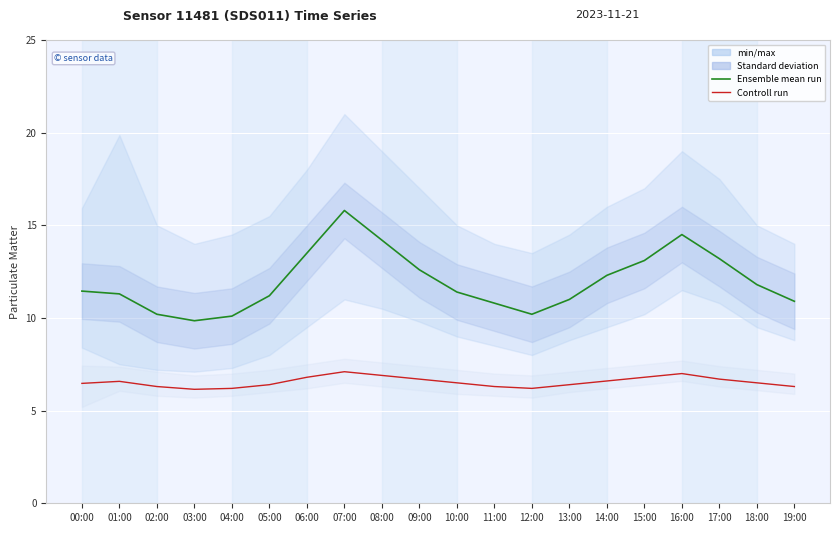

What is the difference between the maximum and minimum values in the Ensemble mean run series?

6.0